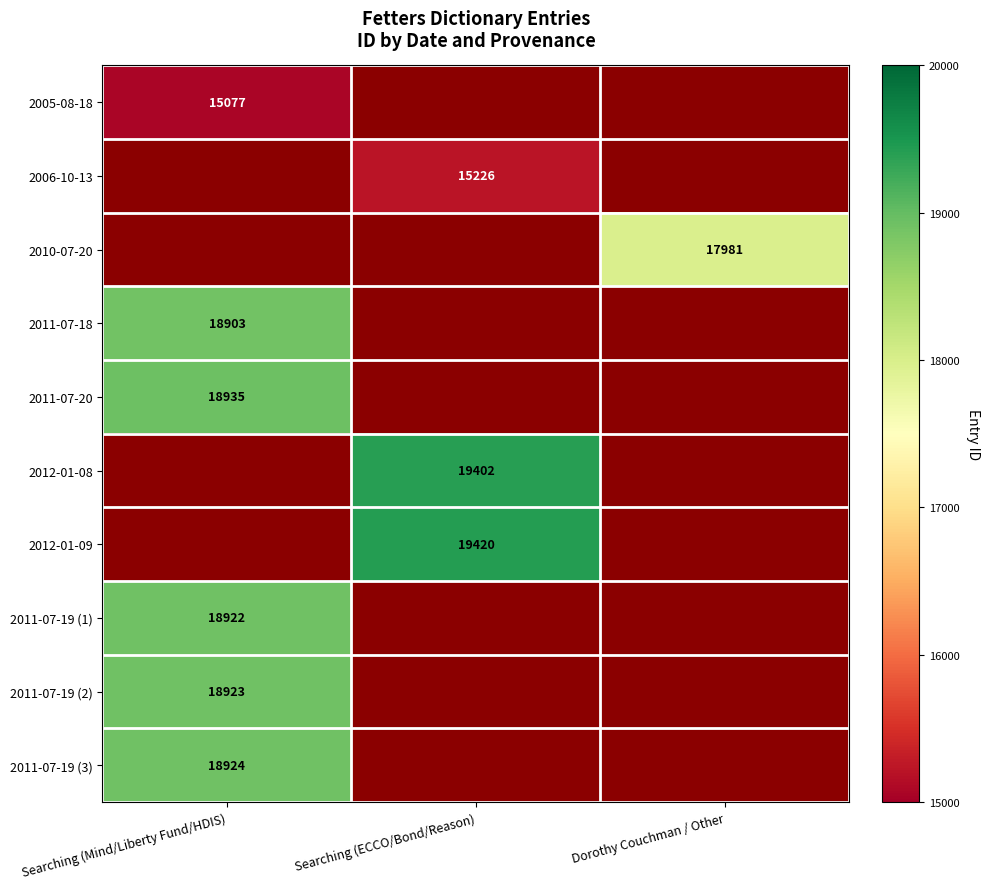

True or false: 2012-01-09 has a value of 19420 at Searching (ECCO/Bond/Reason).

True